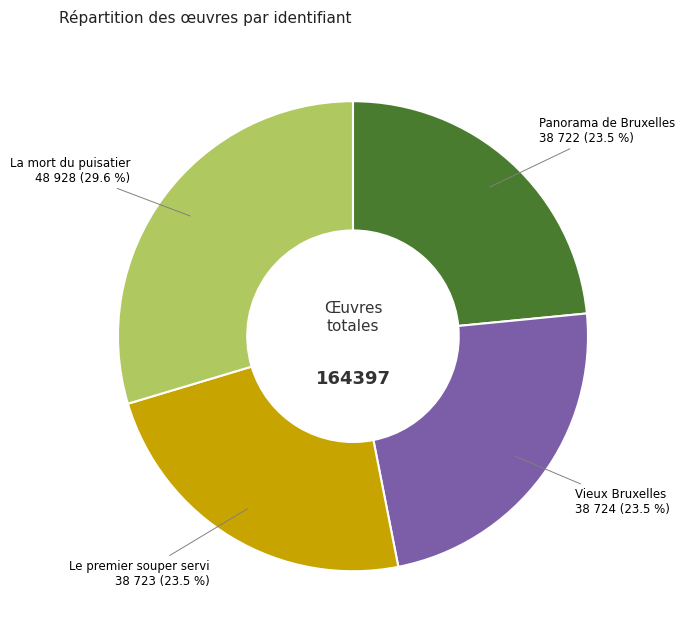

The La mort du puisatier slice represents 36% of the pie. True or false?

False